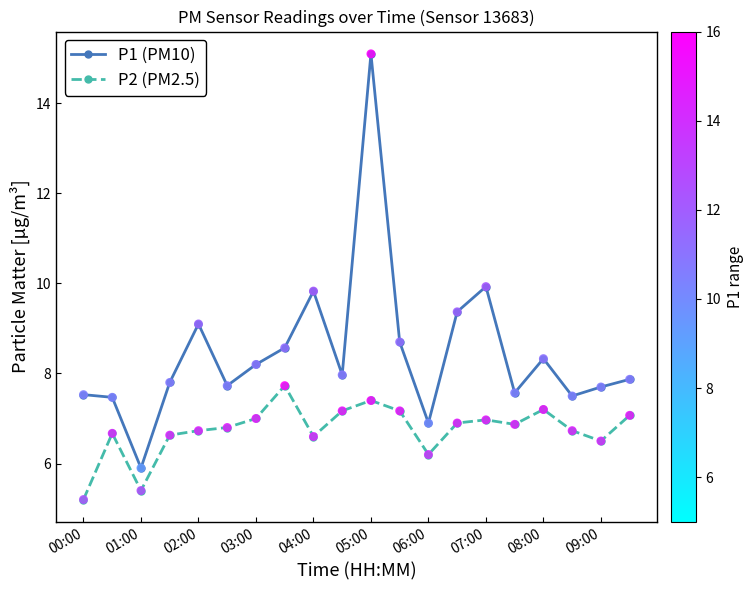

Which series has the largest total across all categories?

P1 (PM10)